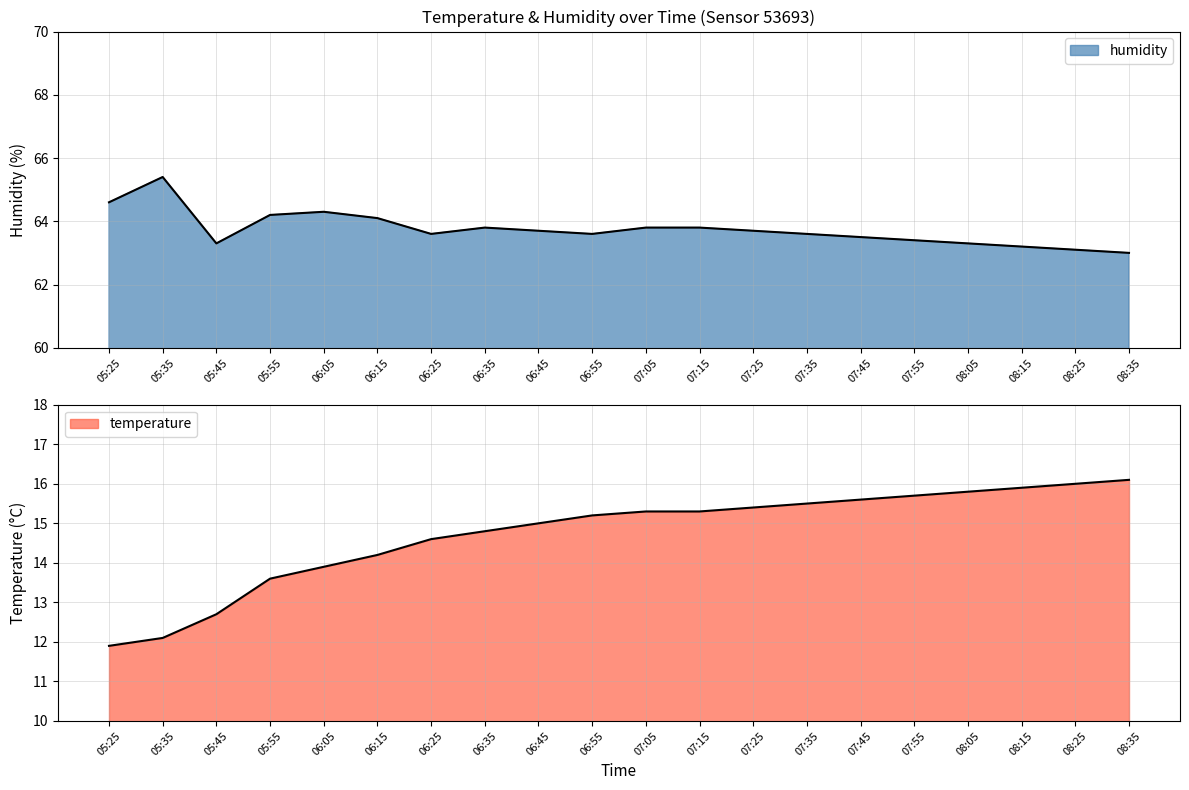

Where is humidity nearest to the value 64?

06:15